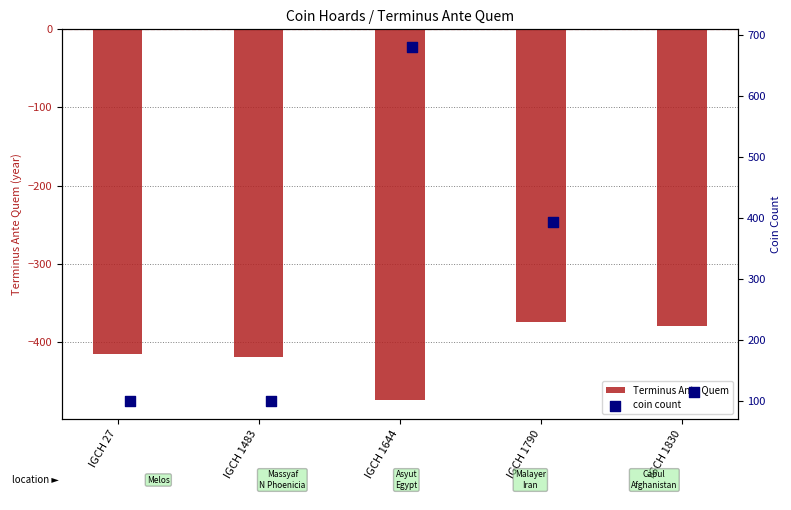

At how many categories does at least one series exceed -120?

5